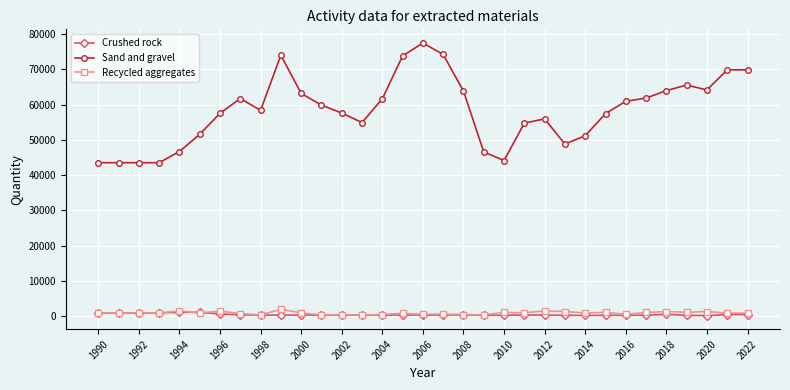

Does the chart have visible grid lines?

Yes